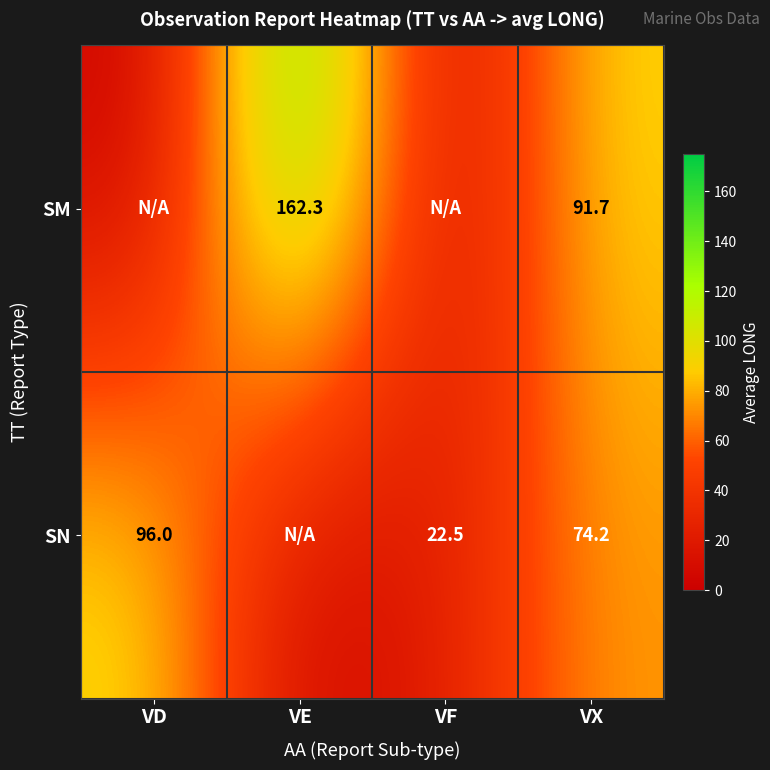

Is it true that SM equals 91.7 at VX?

True